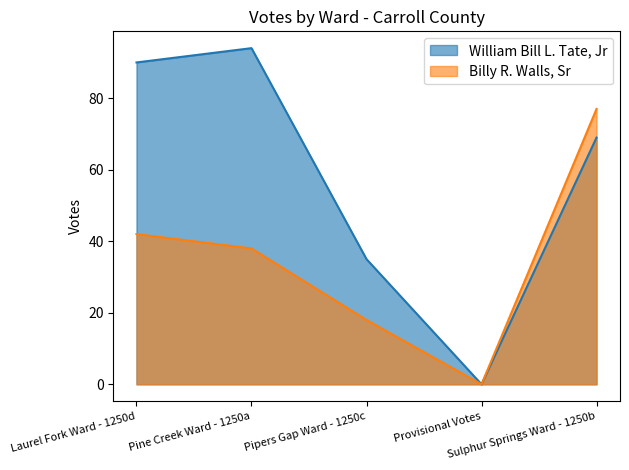

The value of Billy R. Walls, Sr at Pine Creek Ward - 1250a is 15. True or false?

False